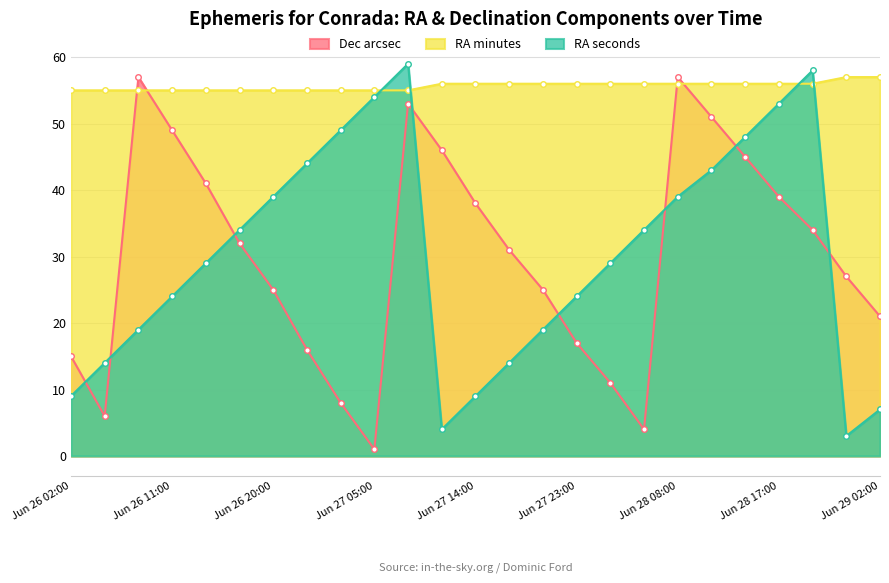

Which category has the highest value across all series?

Jun 27 08:00